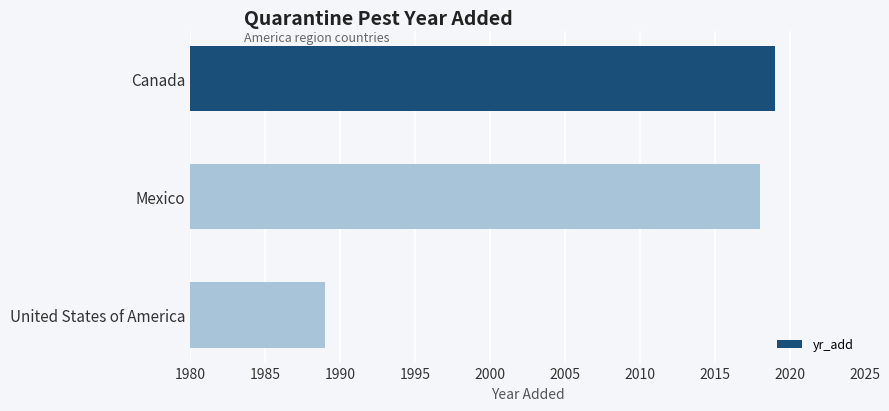

Approximately how many times larger is the value at Mexico compared to Canada?

1.0